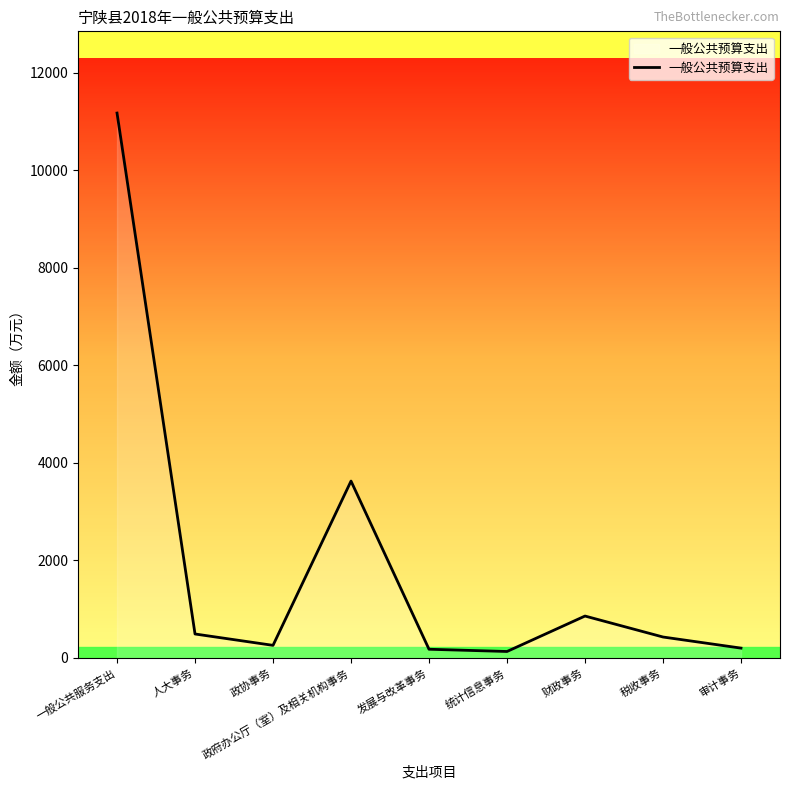

What is the sum of all values?

17359.6